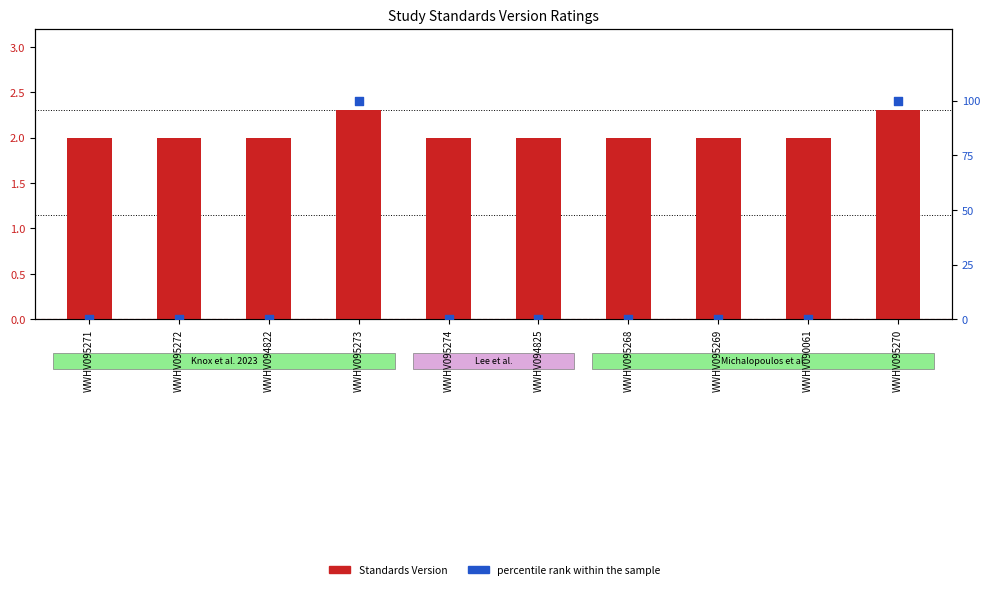

At how many categories does at least one series exceed 2?

2